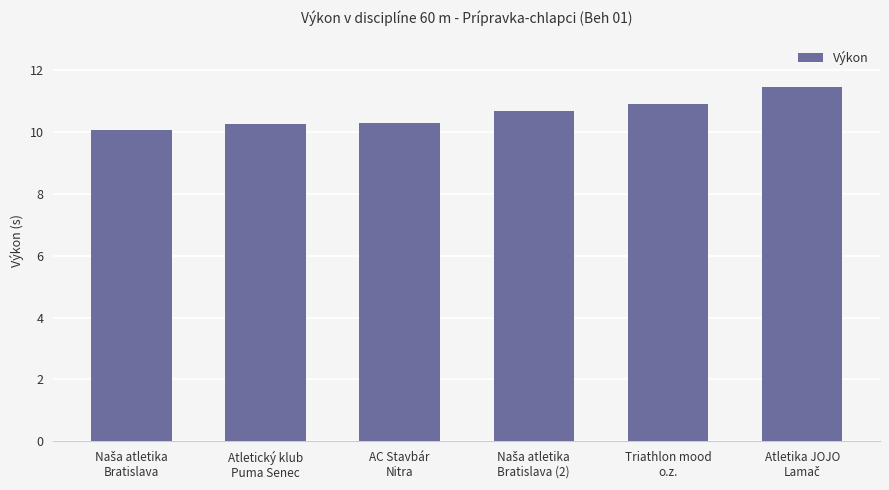

What is the value of the 4th bar from the left?

10.7